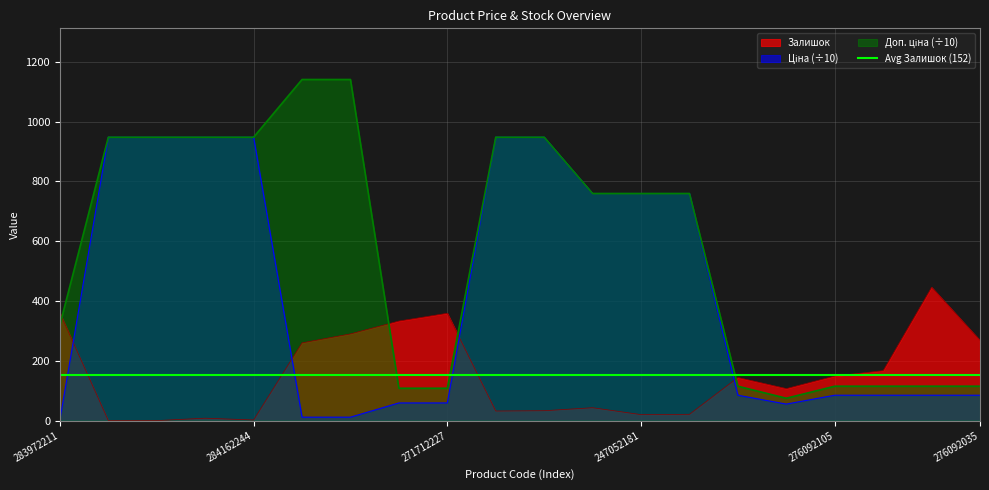

Count the number of categories in the chart.

20